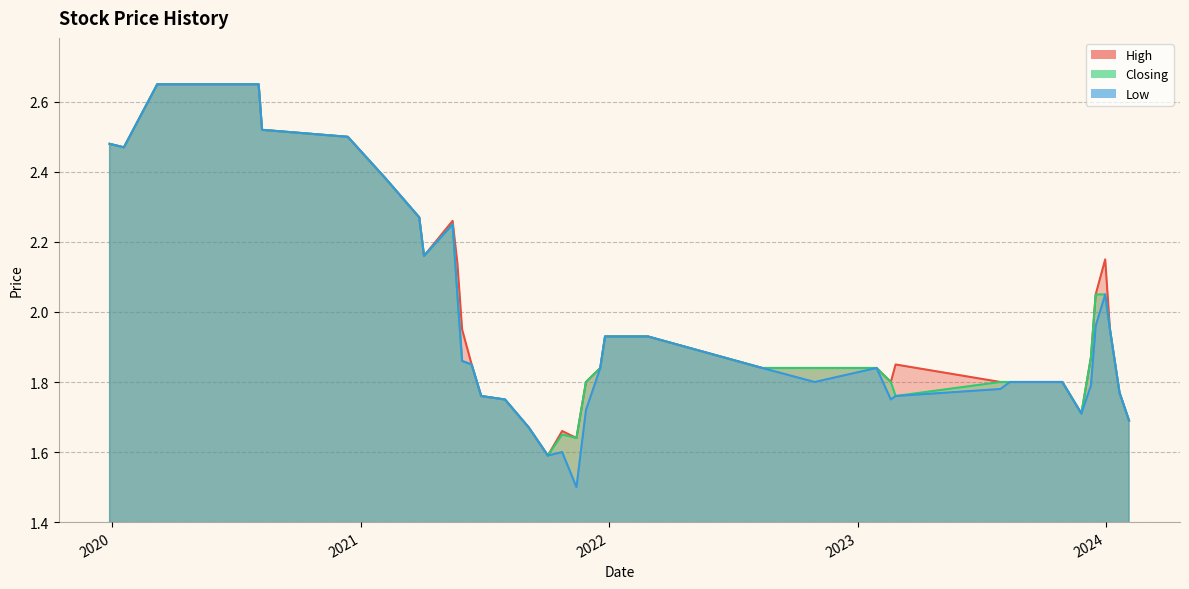

Which series has the largest total across all categories?

High